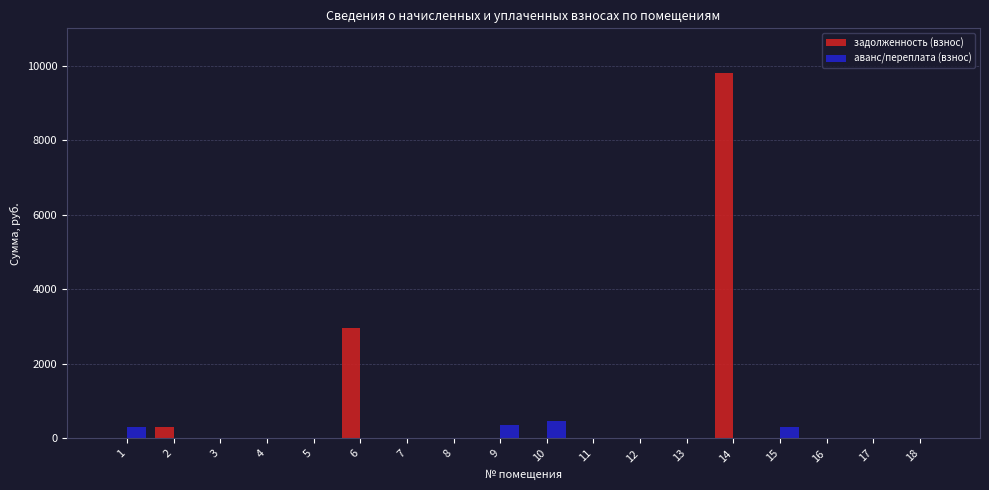

Read the аванс/переплата (взнос) value at 1.

316.1